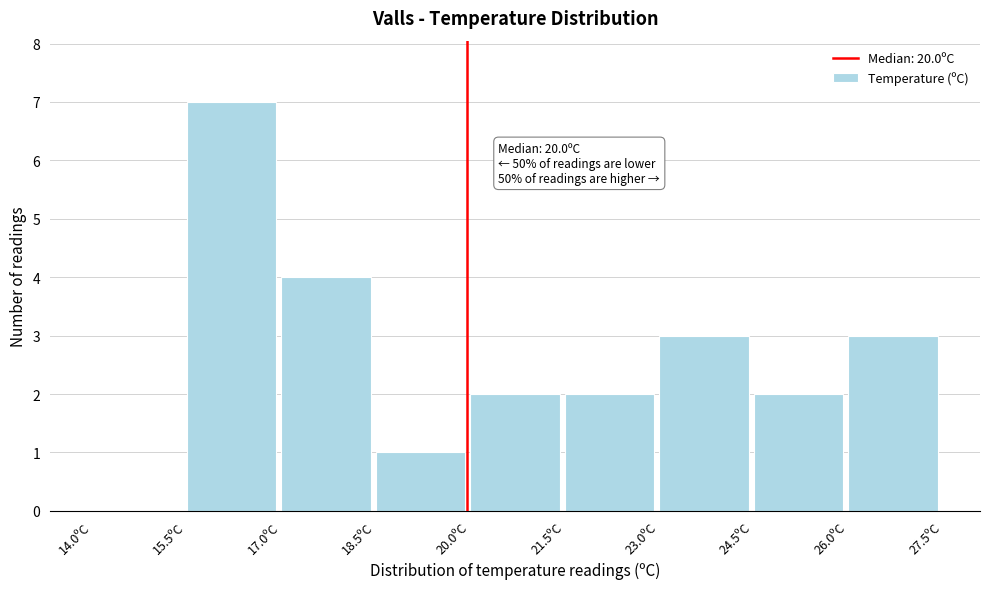

Over which range of the x-axis is the bar tallest?

15.5 to 17.0